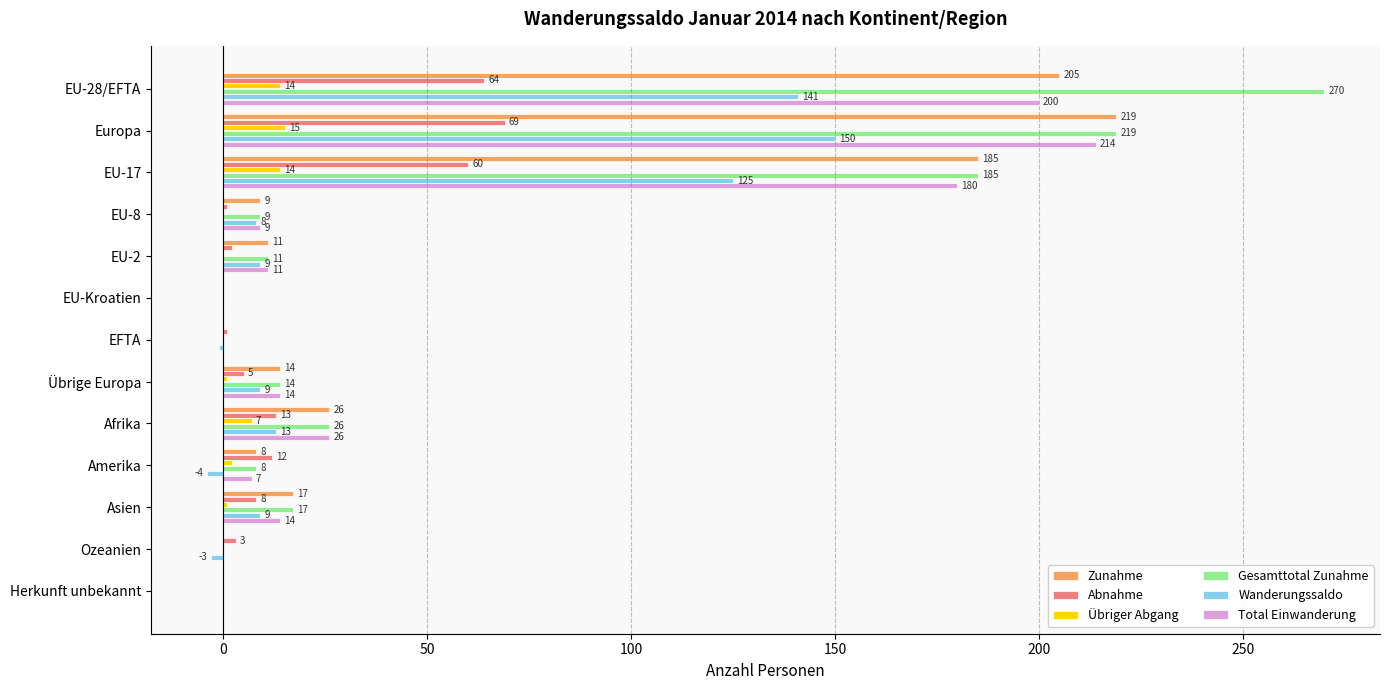

Which series has the largest total across all categories?

Gesamttotal Zunahme